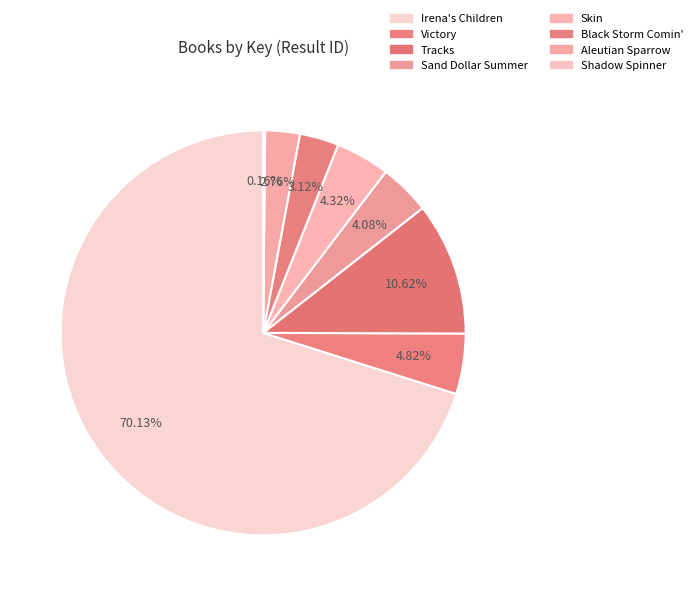

To the nearest percent, what is the average slice percentage?

12%